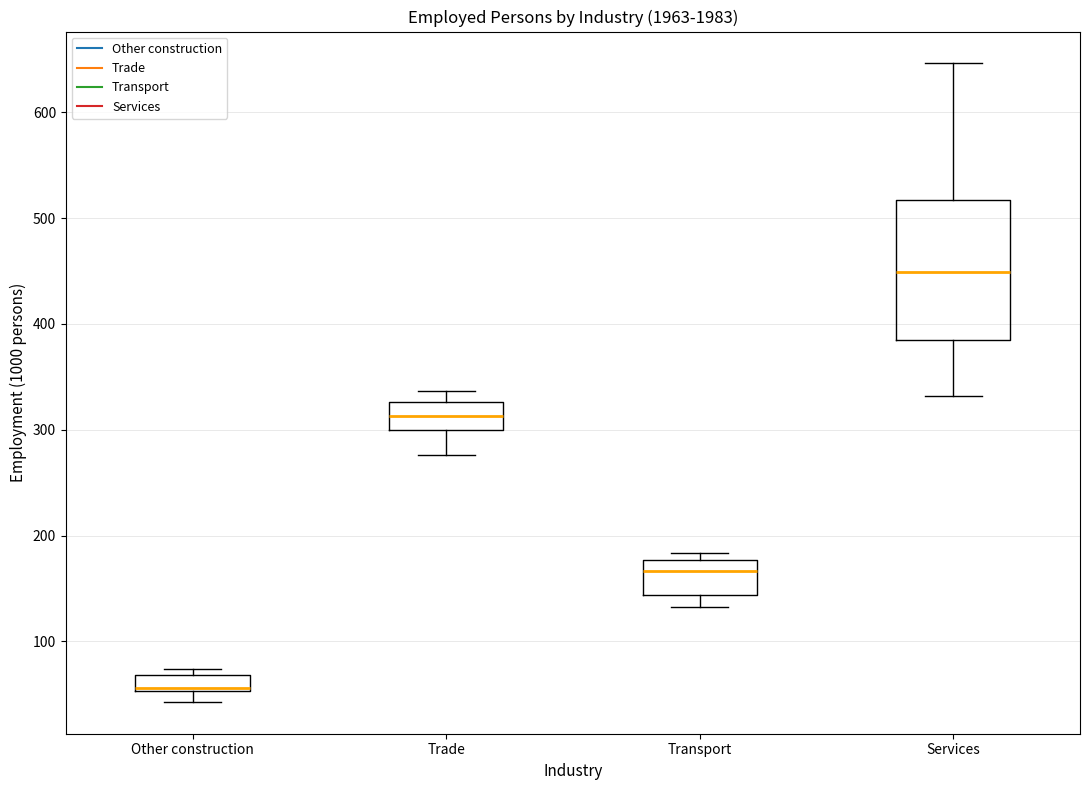

Where does the median line of the box for Trade sit on the y-axis? The values are not printed on the chart, so give them approximately, as read against the axis.

310